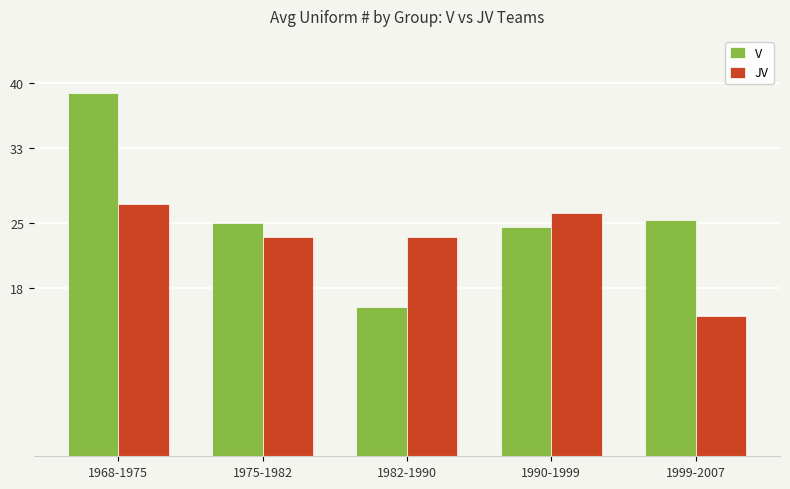

What is the difference between the second highest and minimum values in the JV series?

11.0